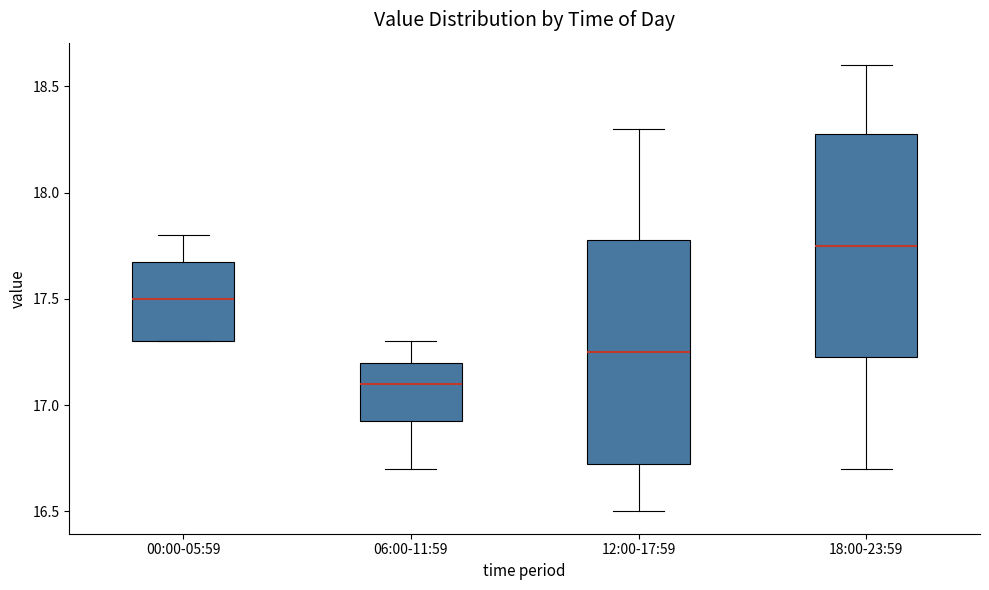

Reading left to right, transcribe this box plot: for each box, give where its median line is, the range the box spans, and where its two whiskers end, as read against the y-axis. The values are not printed on the chart, so give them approximately, as read against the axis.

00:00-05:59: median 17.50, box 17.30 to 17.70, whiskers 17.30 to 17.80
06:00-11:59: median 17.10, box 16.95 to 17.20, whiskers 16.70 to 17.30
12:00-17:59: median 17.25, box 16.75 to 17.80, whiskers 16.50 to 18.30
18:00-23:59: median 17.75, box 17.25 to 18.30, whiskers 16.70 to 18.60